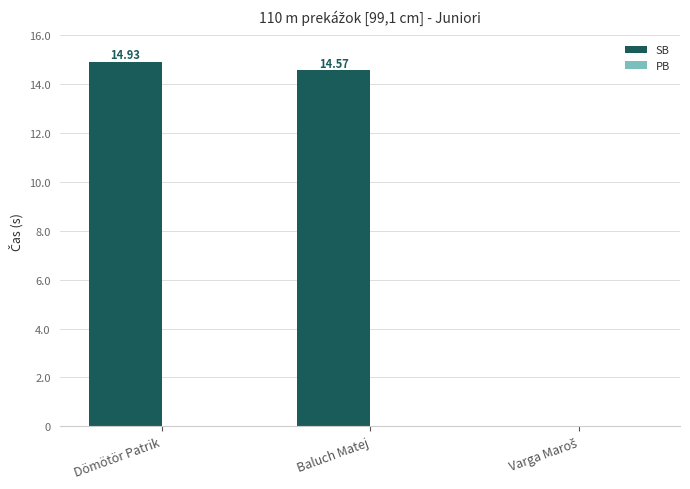

Between Baluch Matej and Dömötör Patrik, which is larger?

Dömötör Patrik